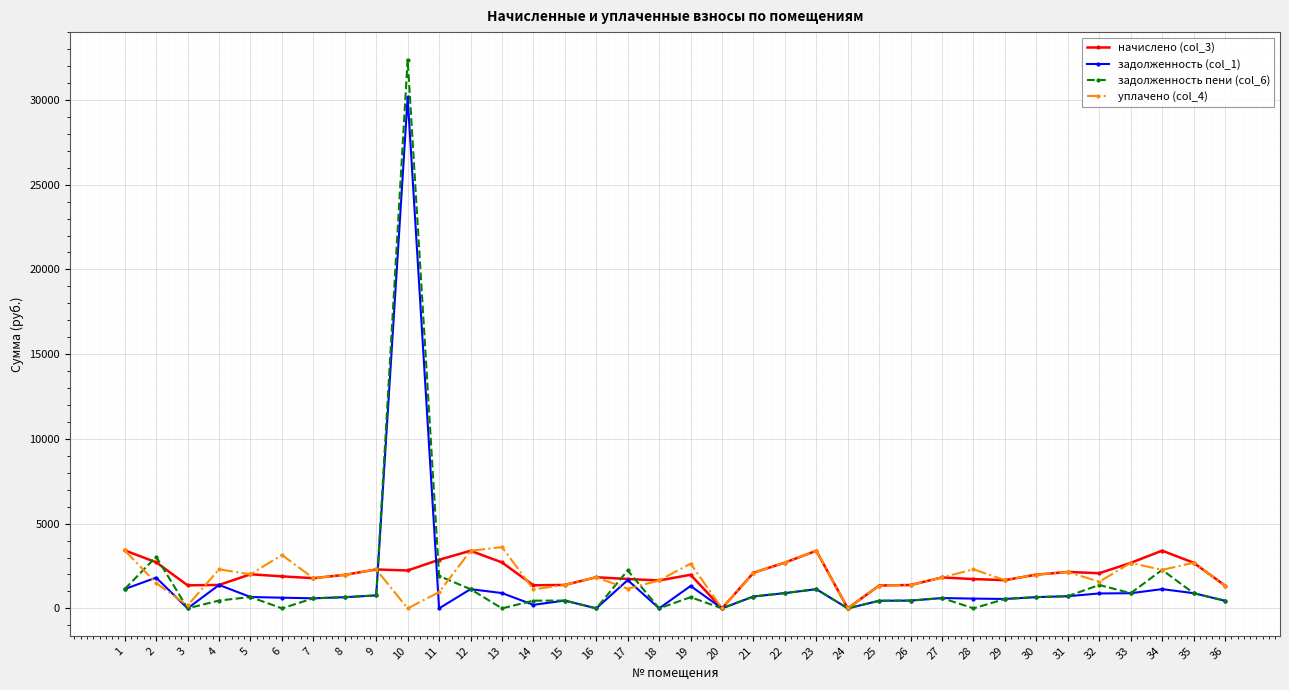

Which series has the largest range (max minus min)?

задолженность пени (col_6)